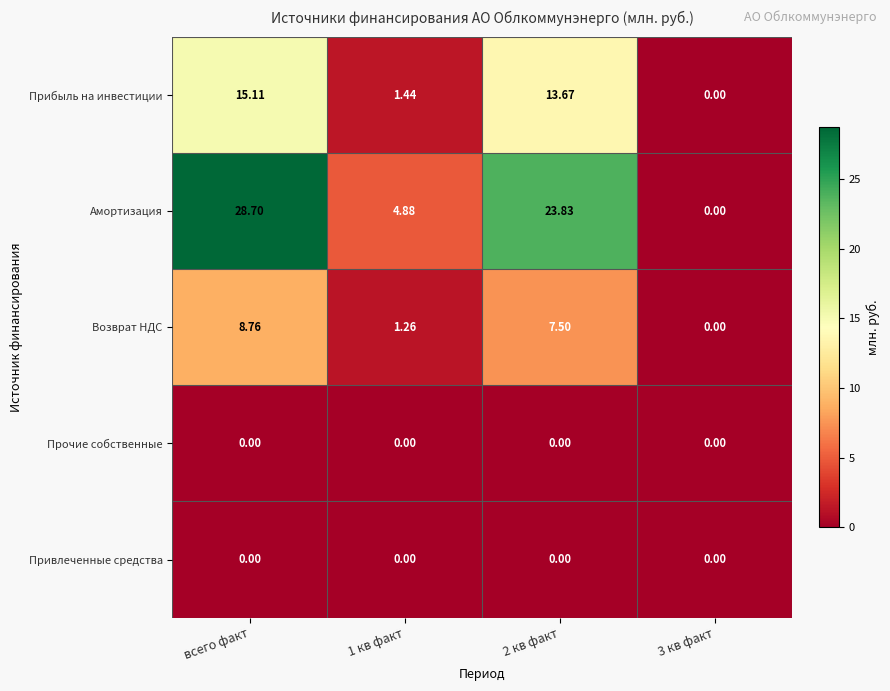

At which label does Амортизация reach its peak?

всего факт